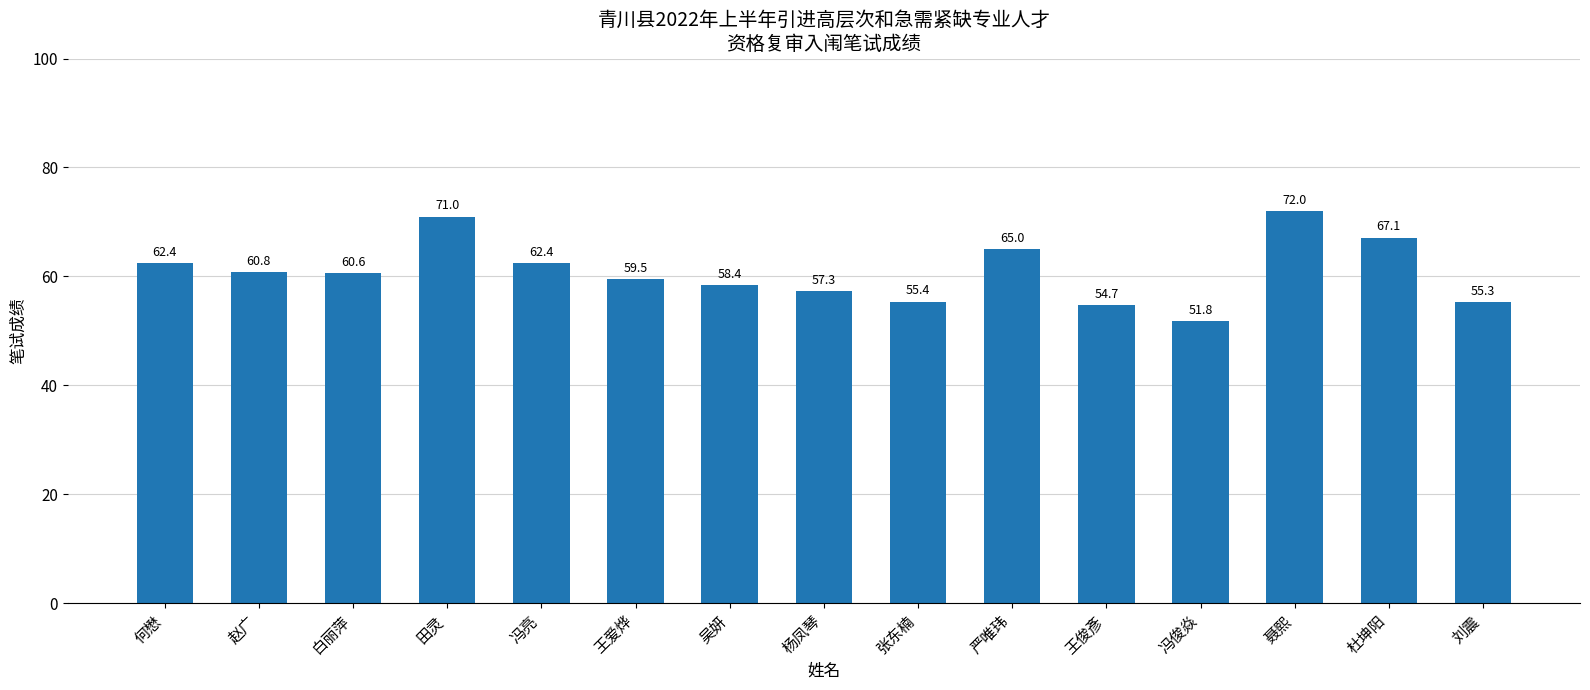

How many bars are there in total?

15